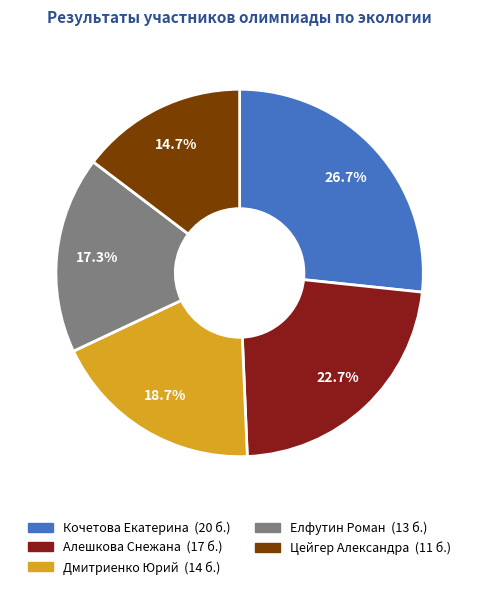

Is there any slice that represents more than half of the pie?

No